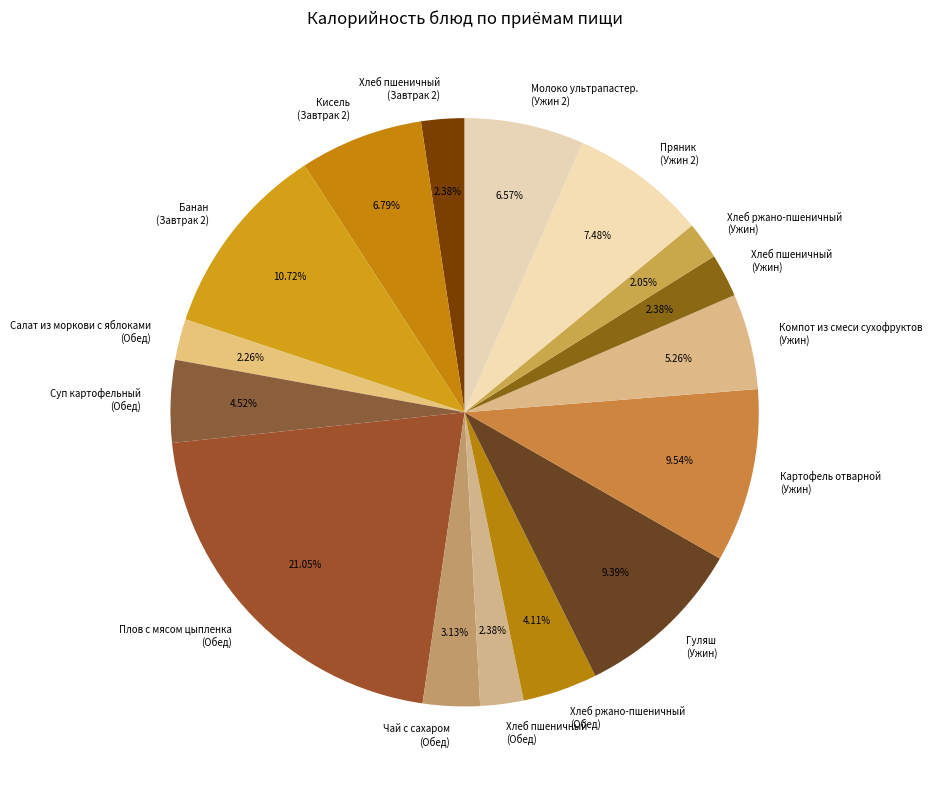

Which category has the biggest portion of the pie?

Плов с мясом цыпленка (Обед)